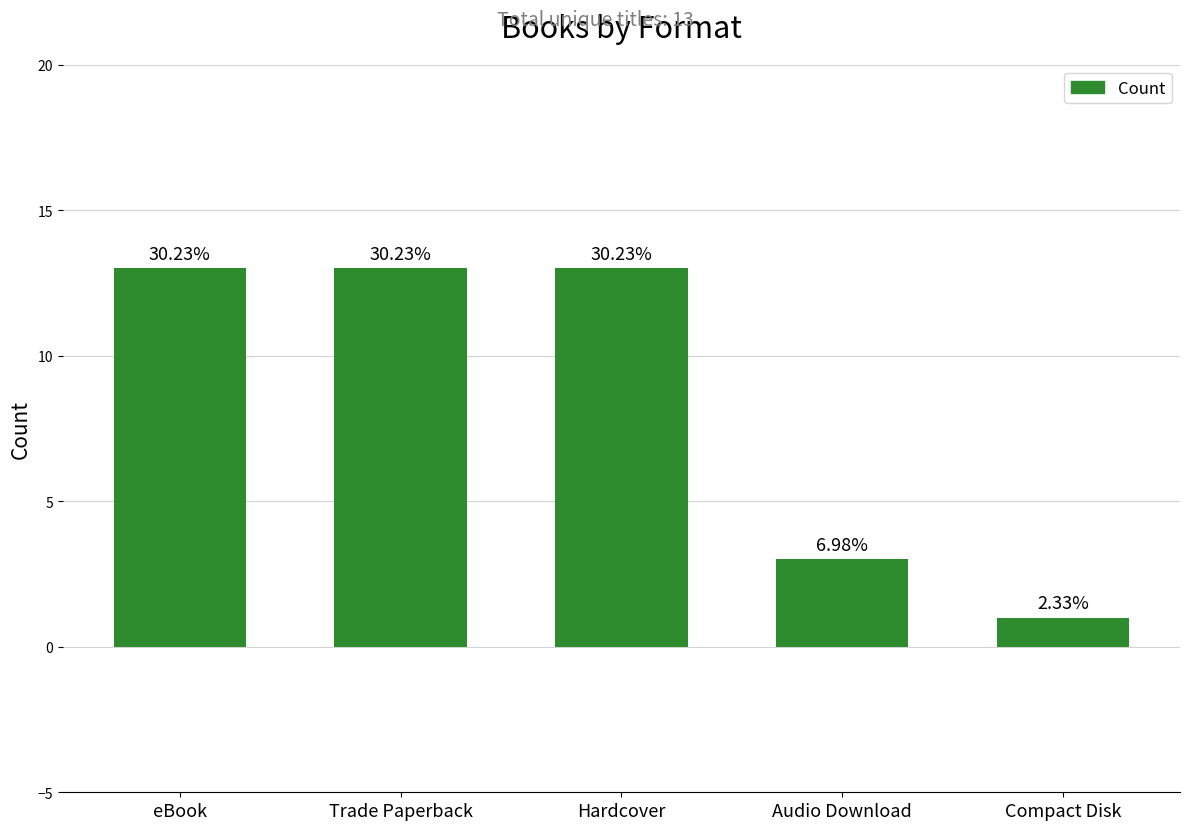

True or false: the data shows 13 at Hardcover.

True